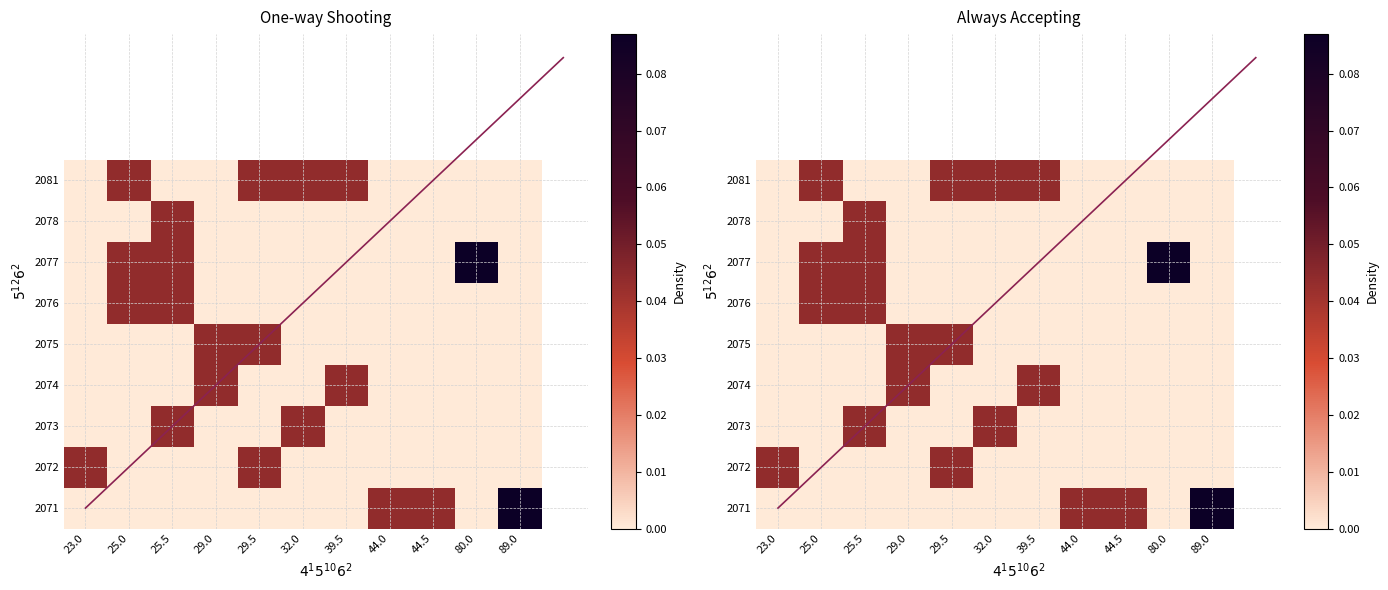

At which category is the sum across all series the highest?

25.5